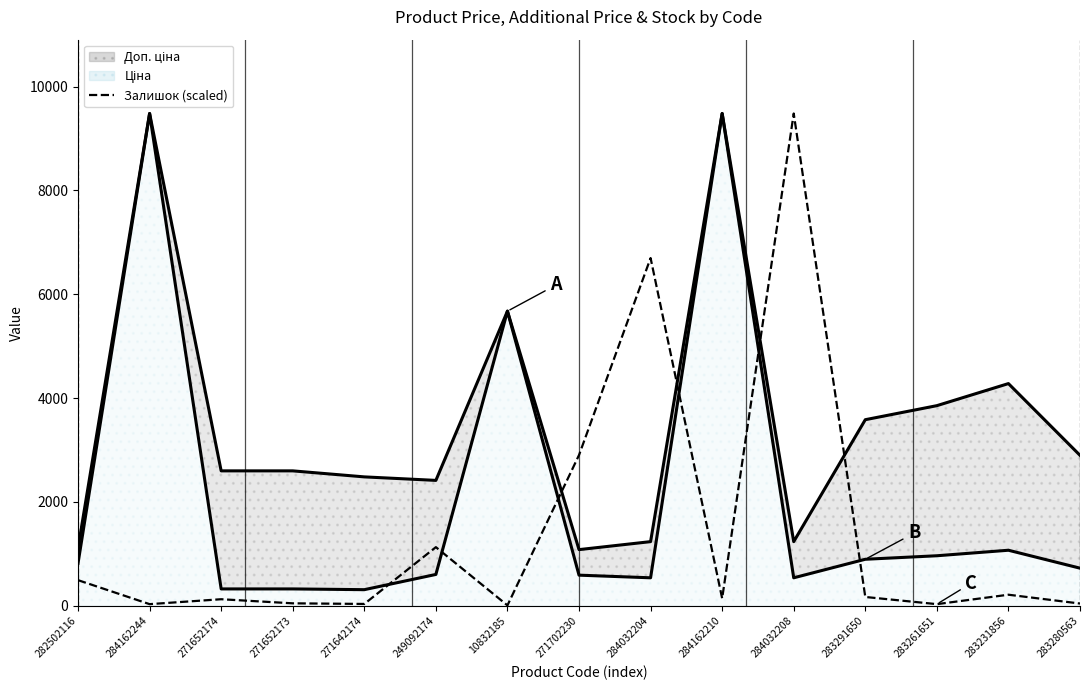

How many points are higher than both their immediate neighbors (excluding endpoints)?

5